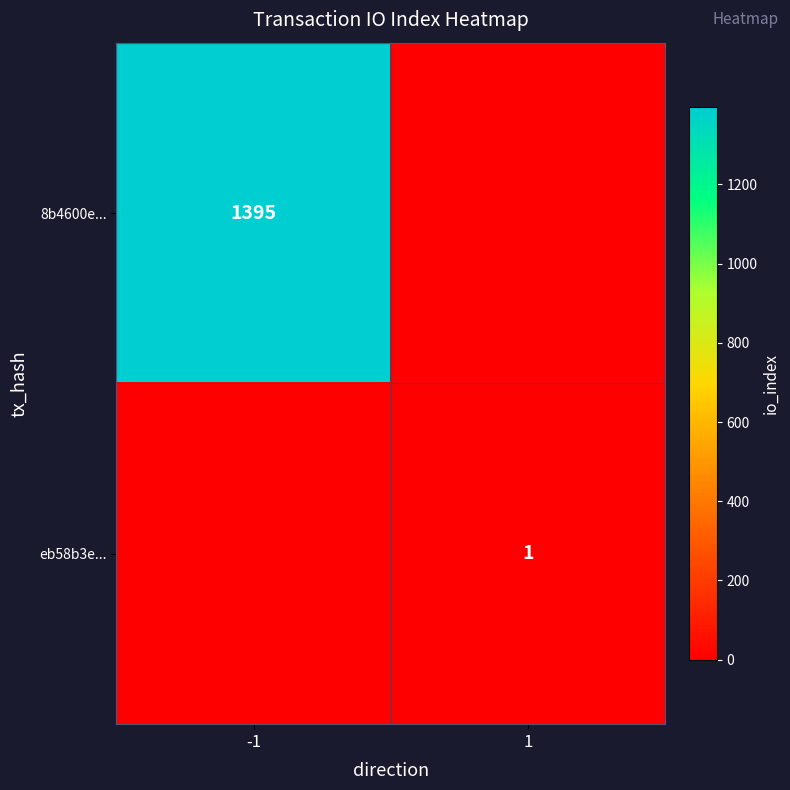

True or false: eb58b3e... has a value of 0 at 1.

False